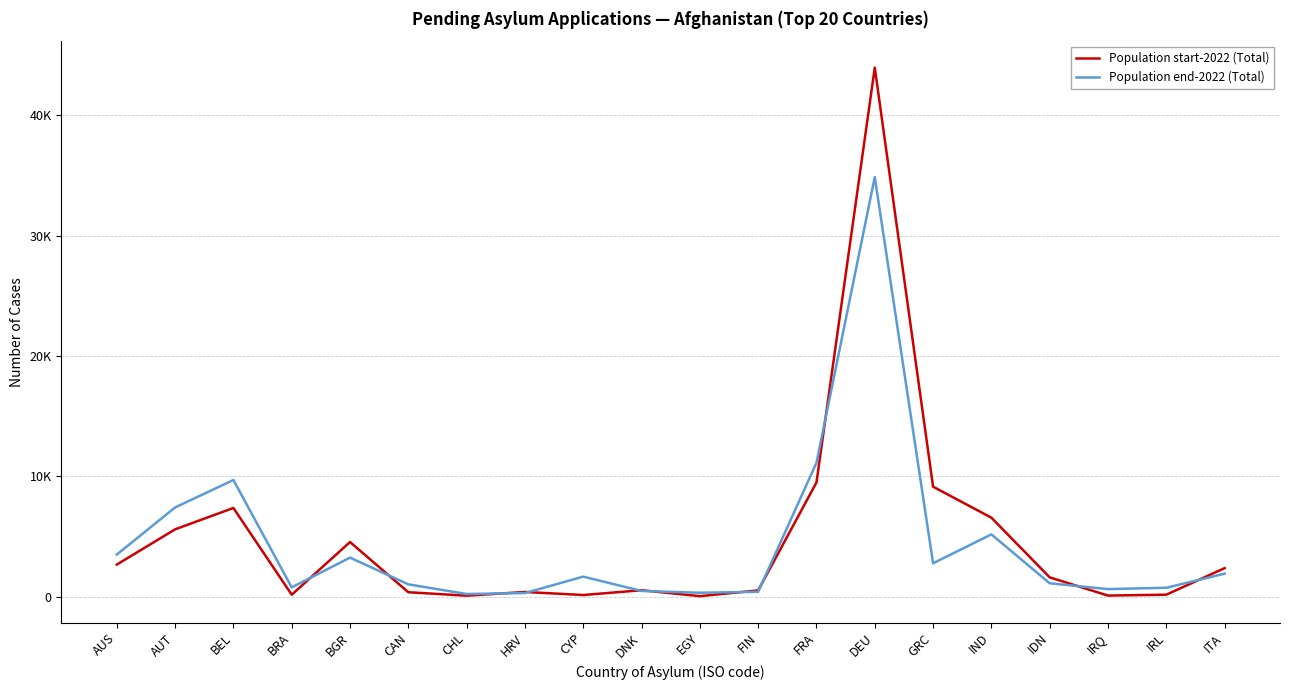

What are all the series names shown in the legend?

Population start-2022 (Total), Population end-2022 (Total)